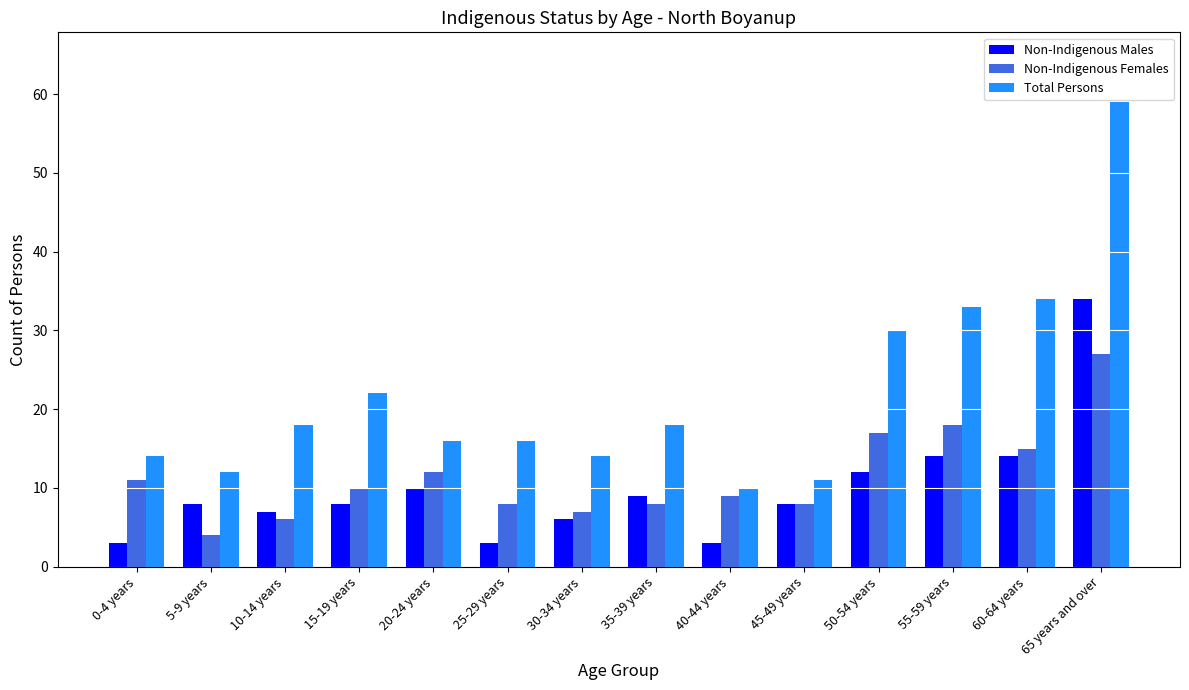

What is the label of the 5th bar from the left?

20-24 years